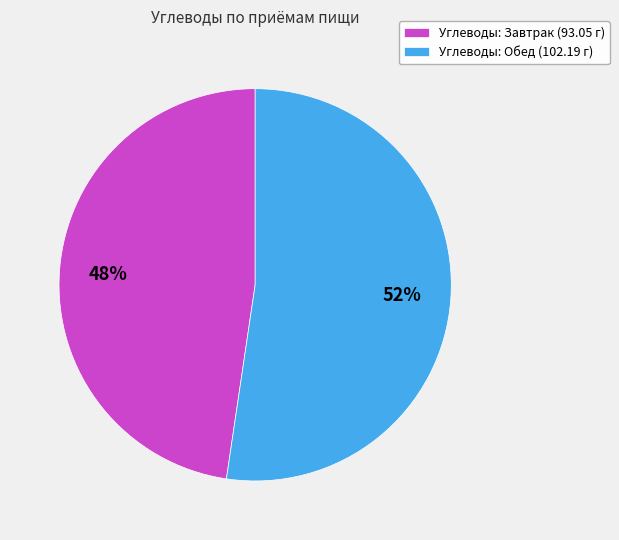

Which category accounts for the majority?

Углеводы: Обед (102.19 г)